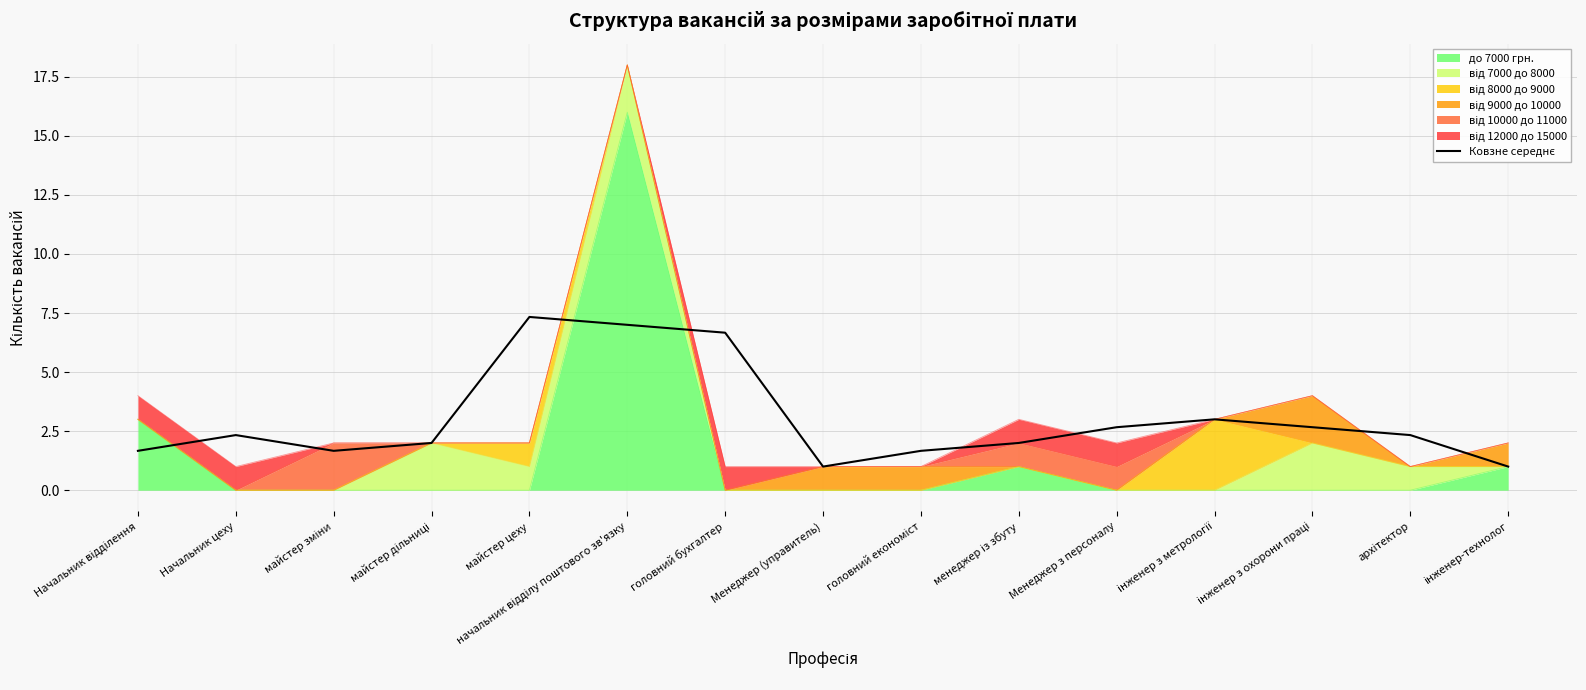

Does the chart have visible grid lines?

Yes